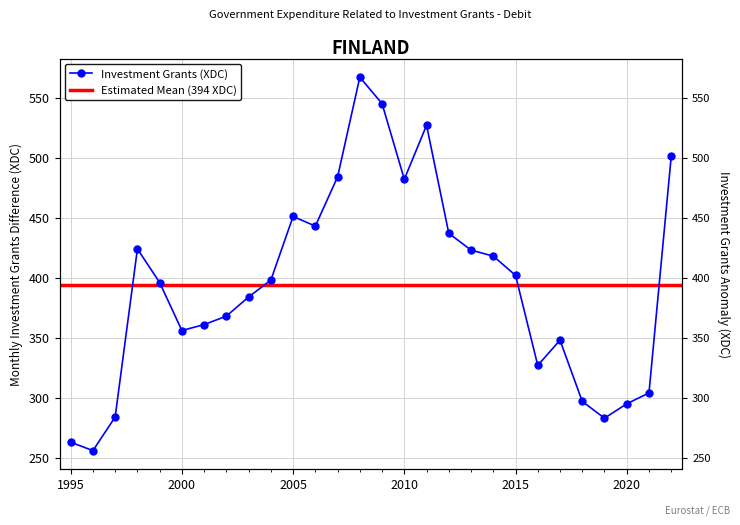

True or false: the data shows 446 at 1996.

False